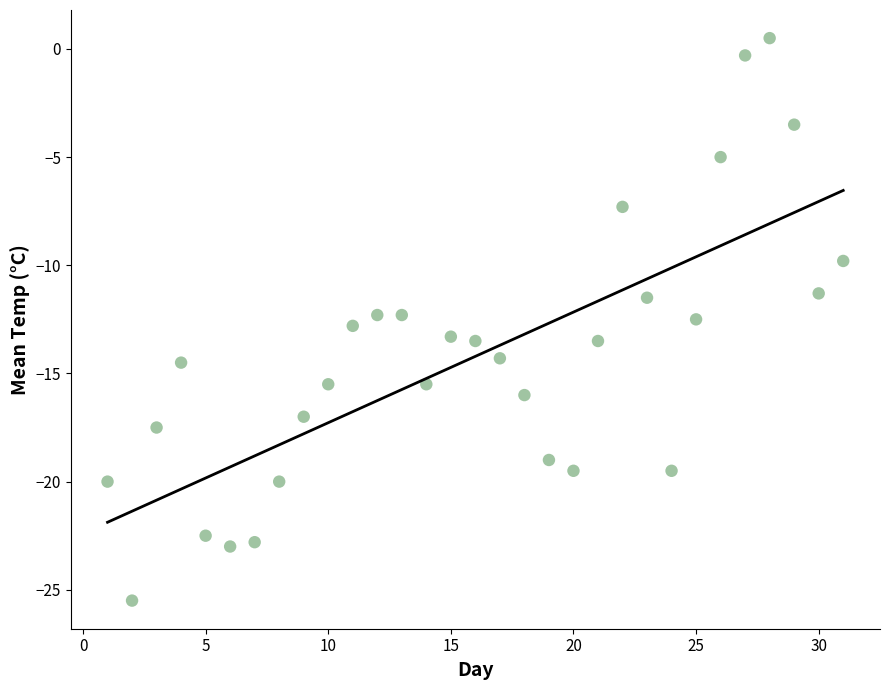

What is the range of X values (max minus min)?

30.0